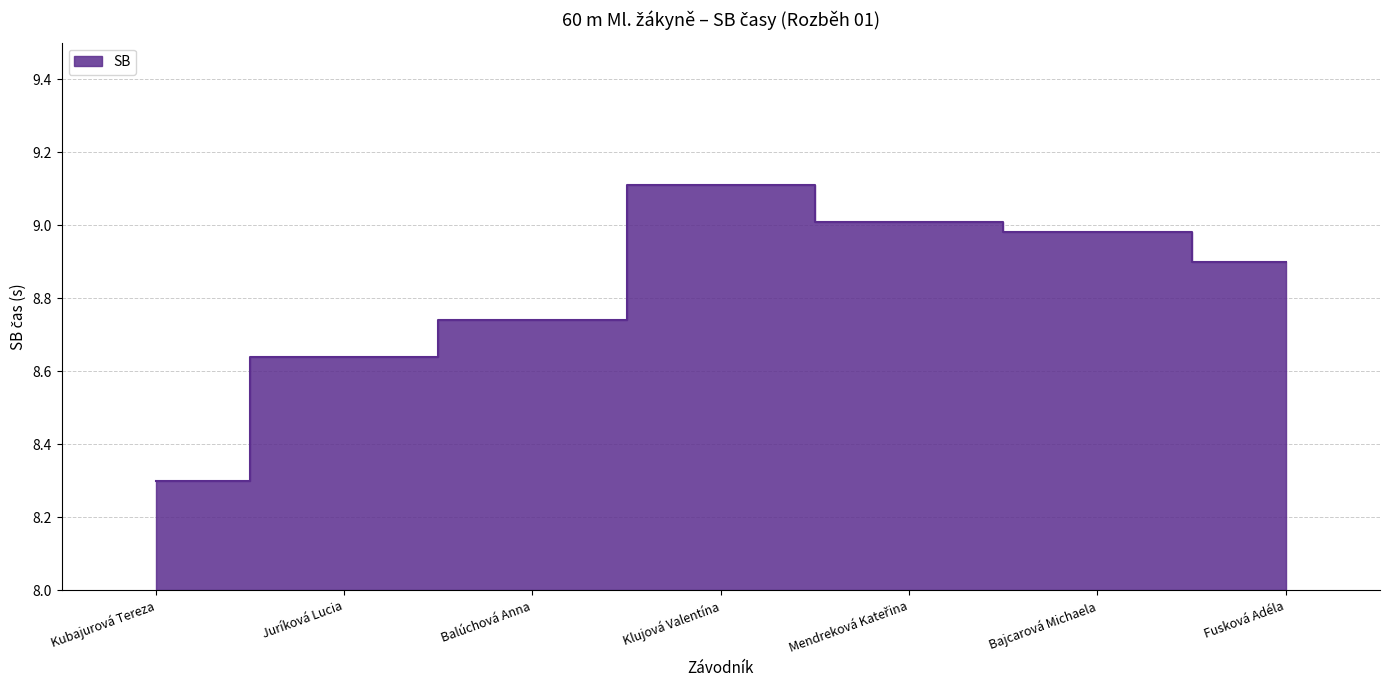

Reading left to right, list all the values displayed in this chart.

8.3	8.6	8.7	9.1	9.0	9.0	8.9